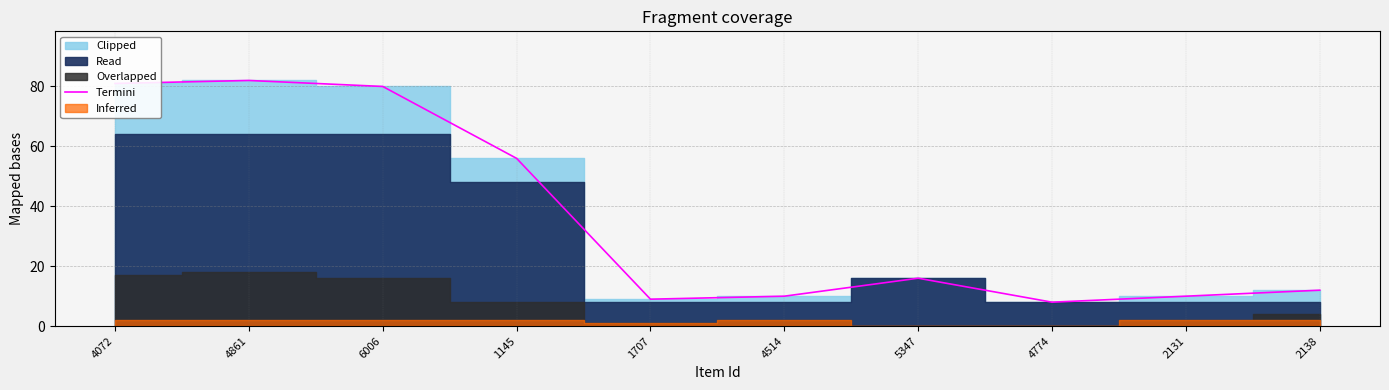

How many lines are shown in the chart?

1